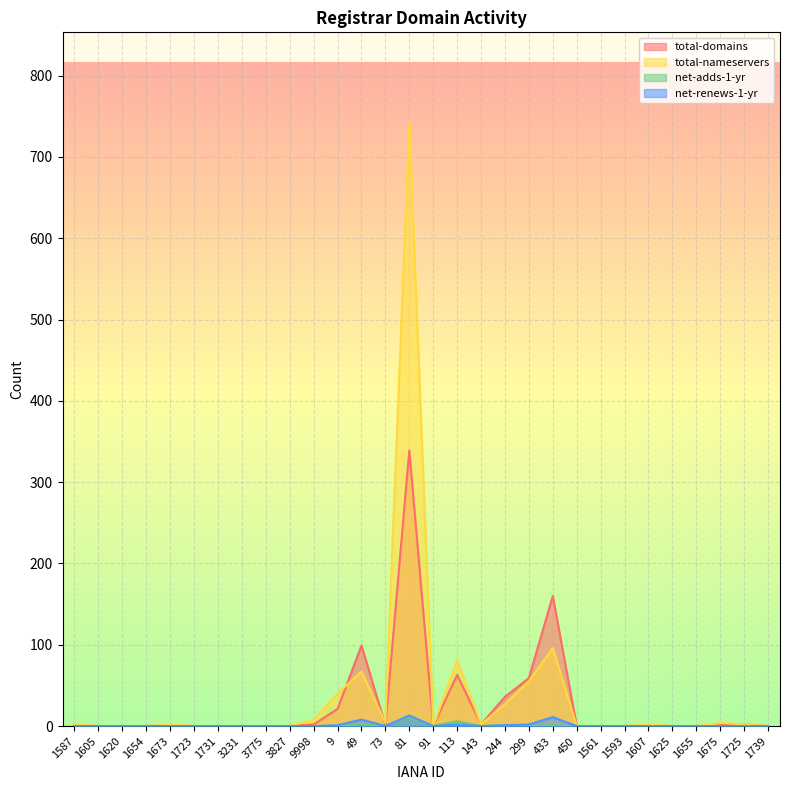

Is the value of total-domains at 3775 greater than the value of total-nameservers at 1587?

No